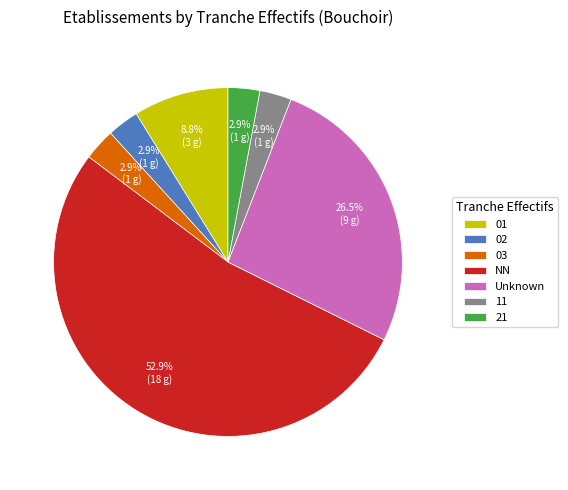

Which category accounts for the majority?

NN